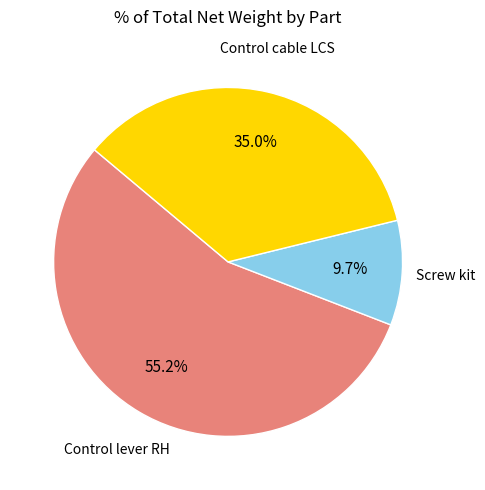

Combined, what portion of the pie is Control cable LCS and Control lever RH?

90.3%